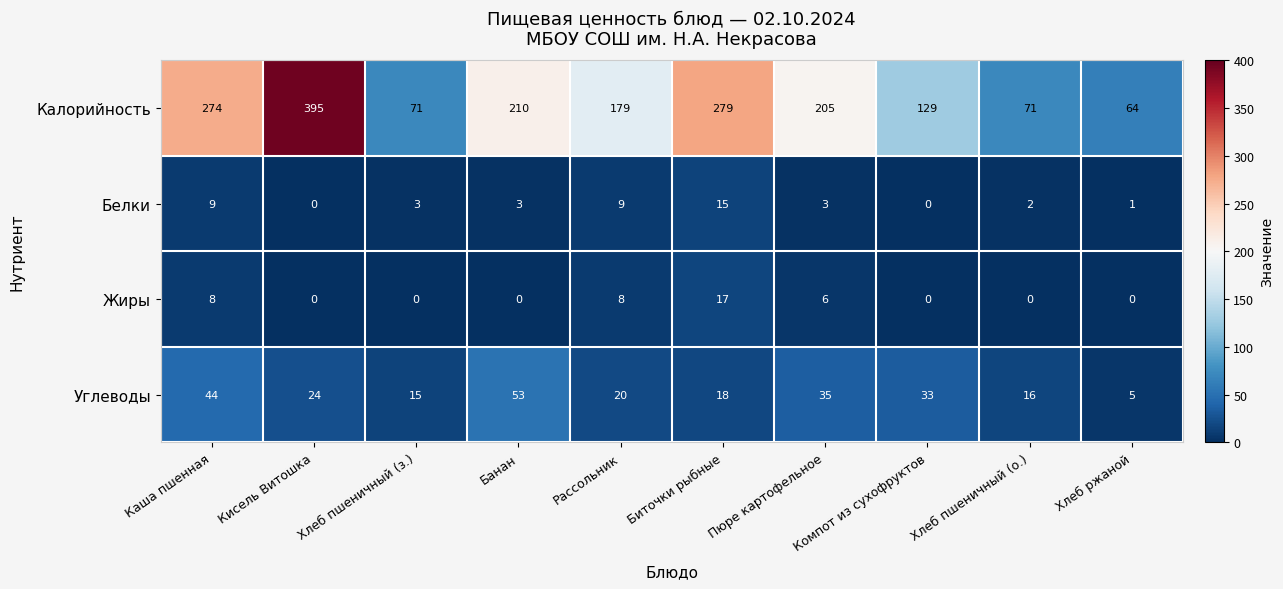

At how many categories does at least one series exceed 241?

3